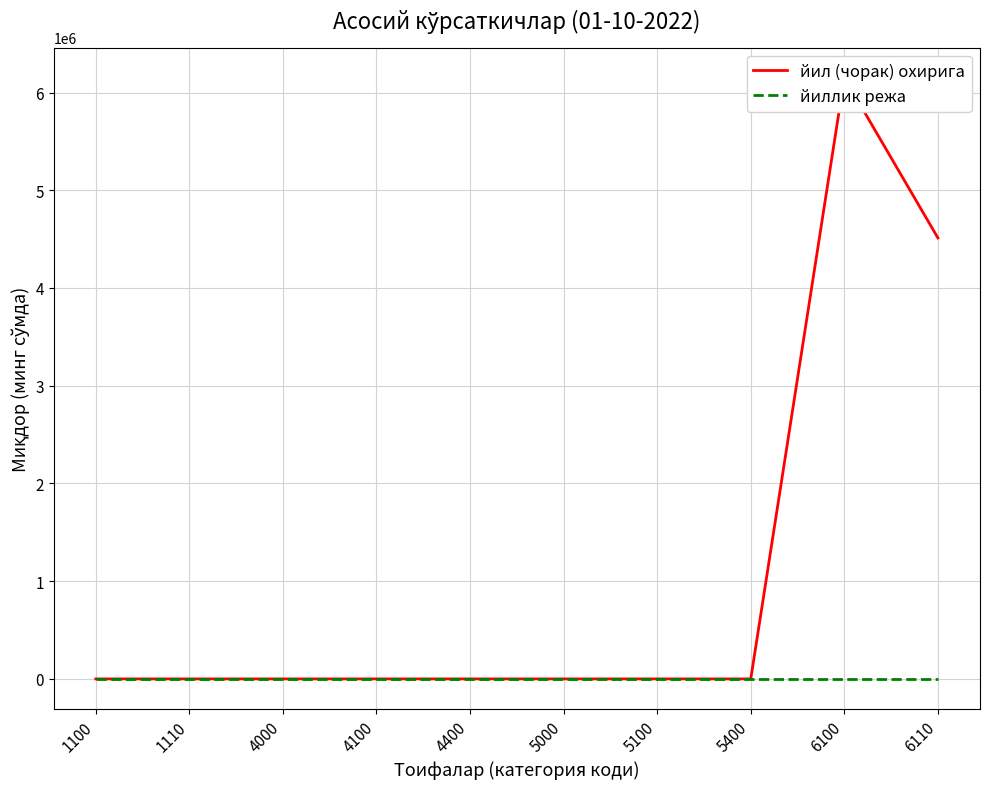

How many distinct data groups are displayed?

2